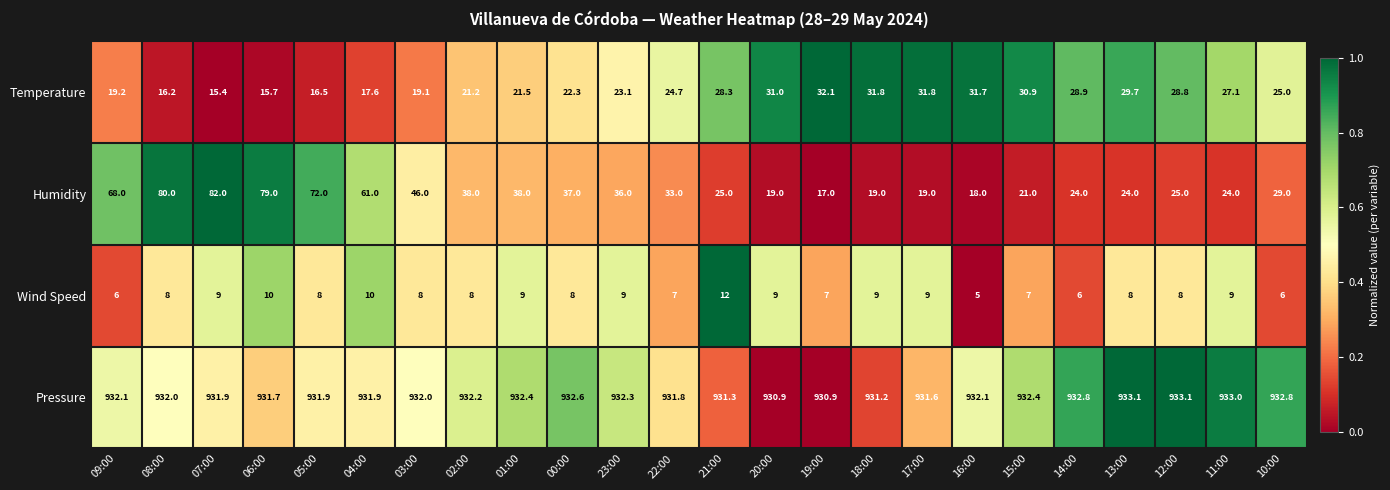

What is the sum of the Wind Speed values at 22:00 and 23:00?

16.0